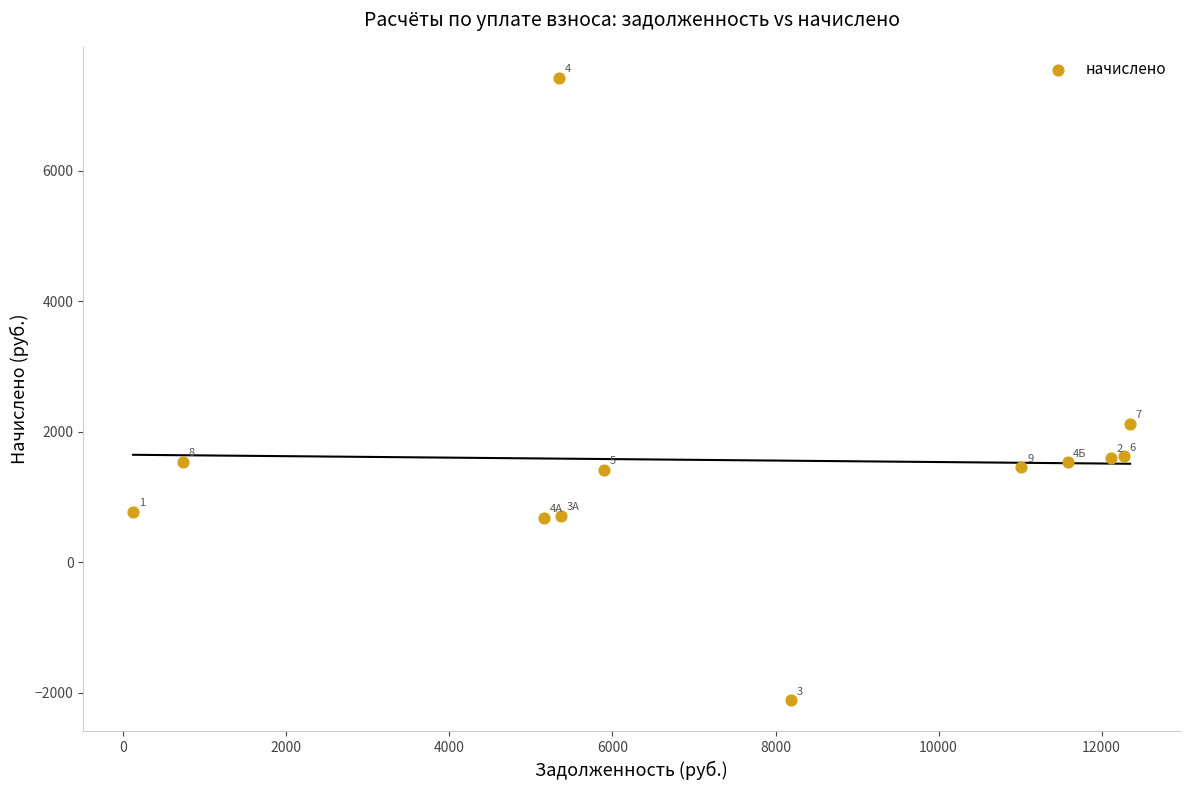

What Y value in the scatter plot is closest to 2655?

2126.3